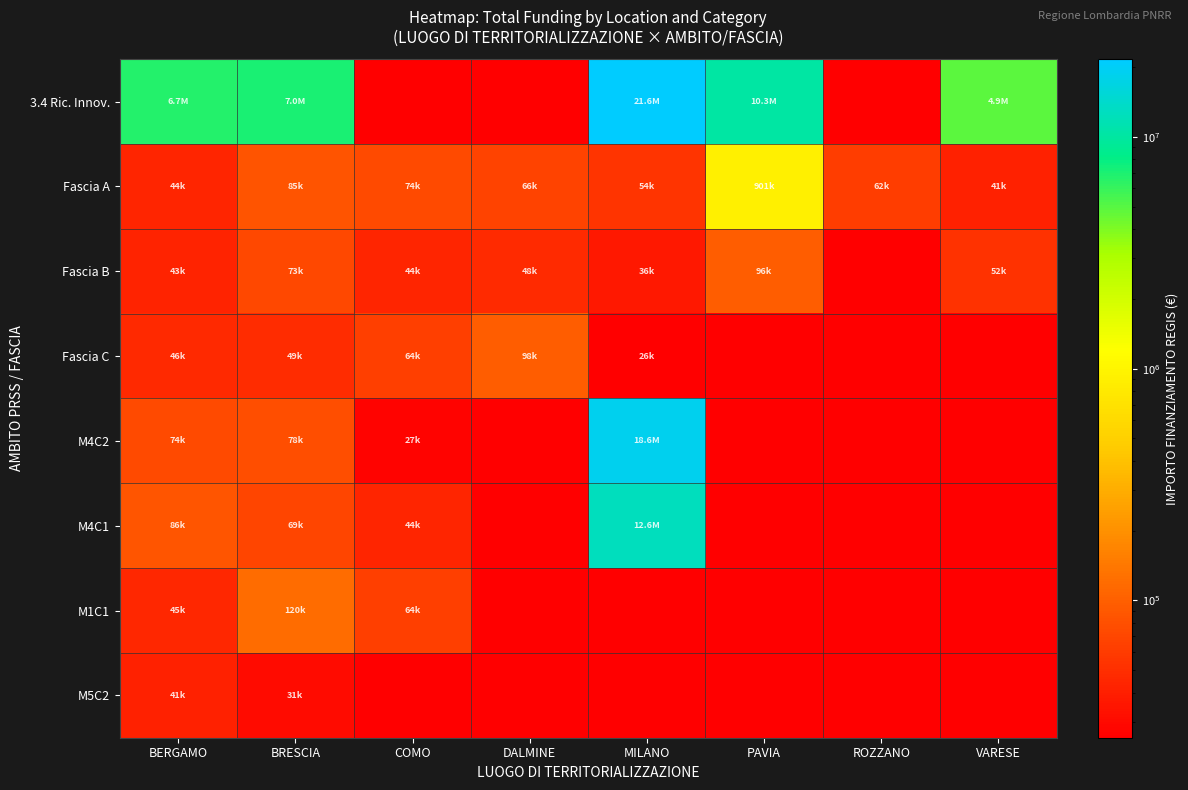

Rank the series by their maximum value, from lowest to highest.

M5C2, Fascia B, Fascia C, M1C1, Fascia A, M4C1, M4C2, 3.4 Ric. Innov.